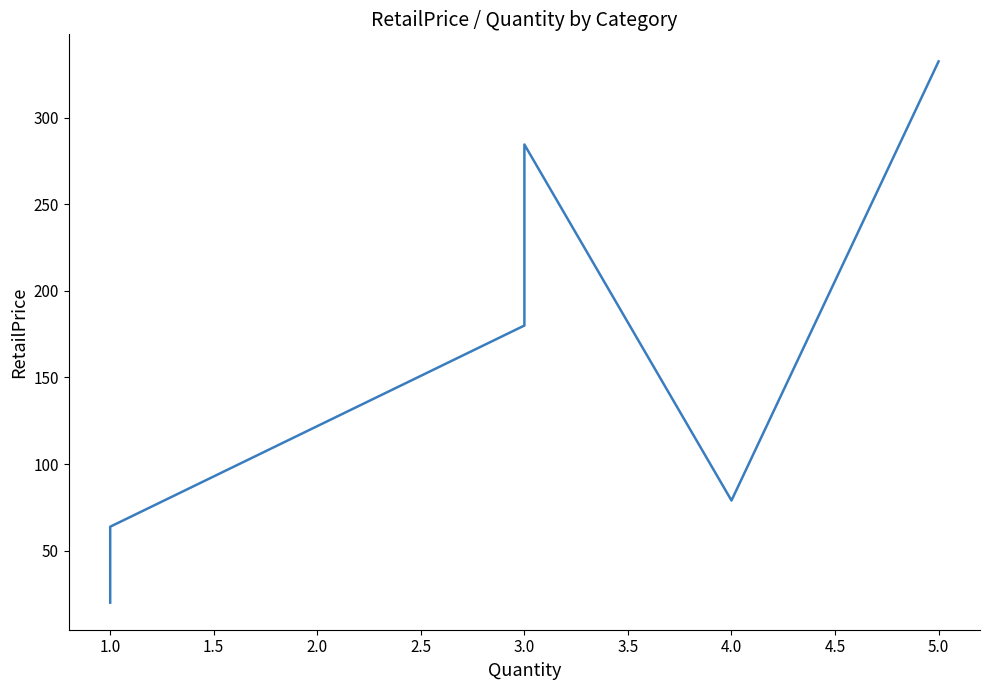

What is the difference between the values at 4.0 and 3.0?

101.0